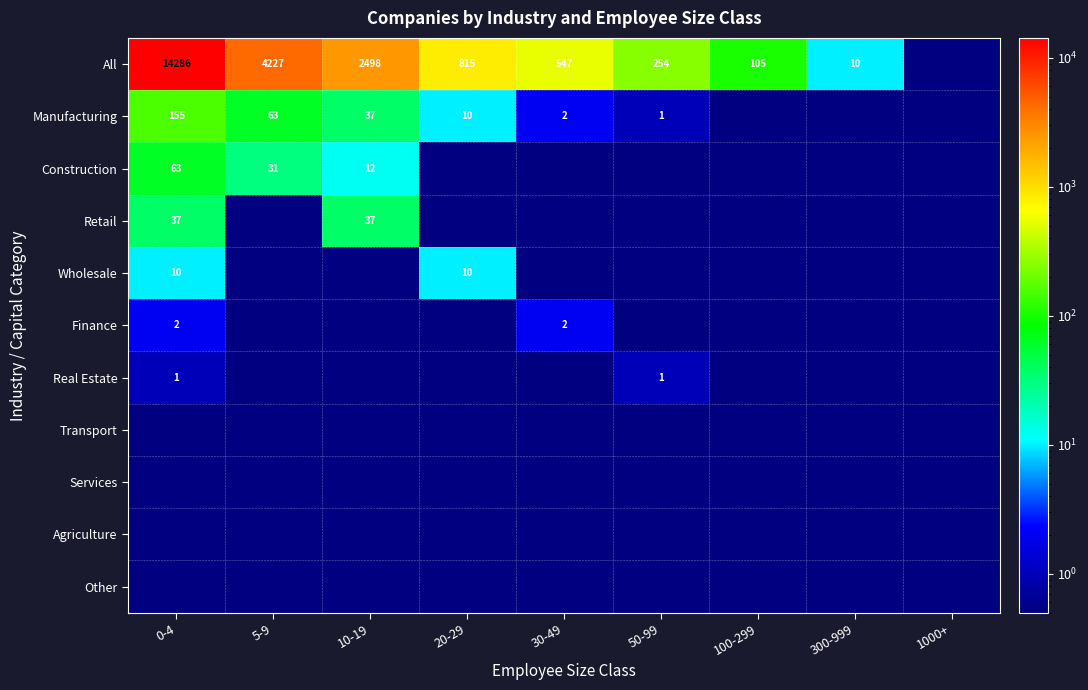

True or false: All has a value of 1600.9 at 10-19.

False